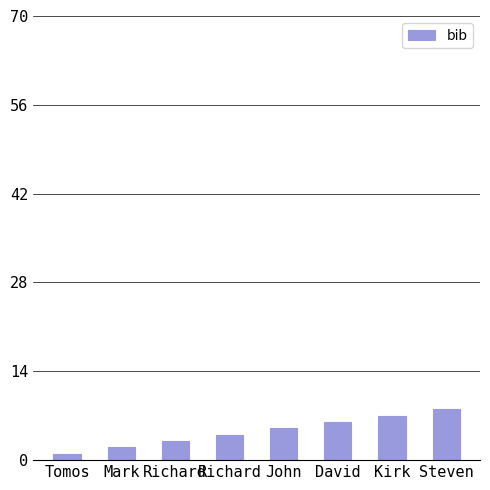

How many values are below 5?

4